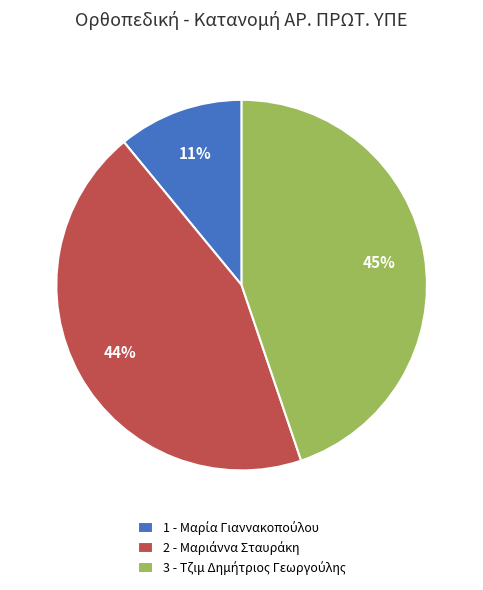

Count the number of slices in the pie.

3